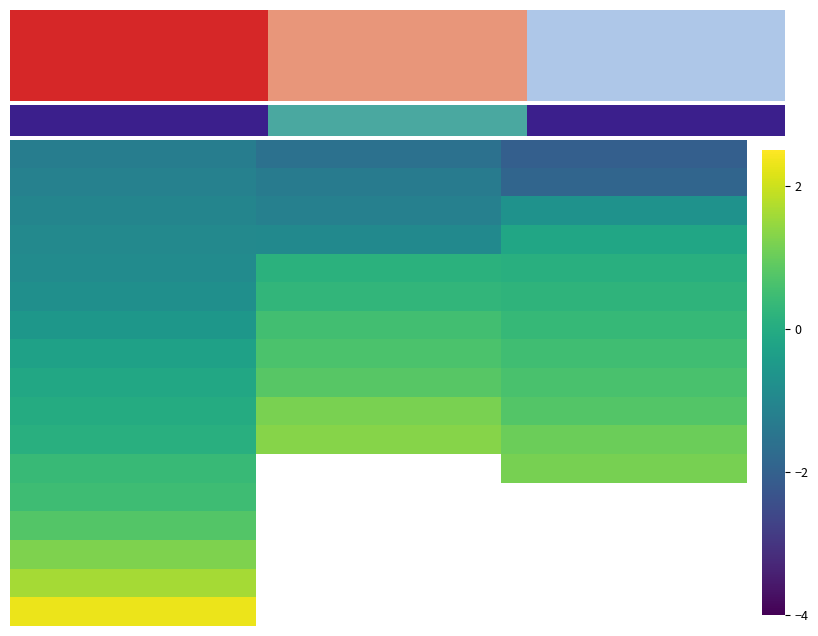

At how many categories does at least one series exceed 2?

6